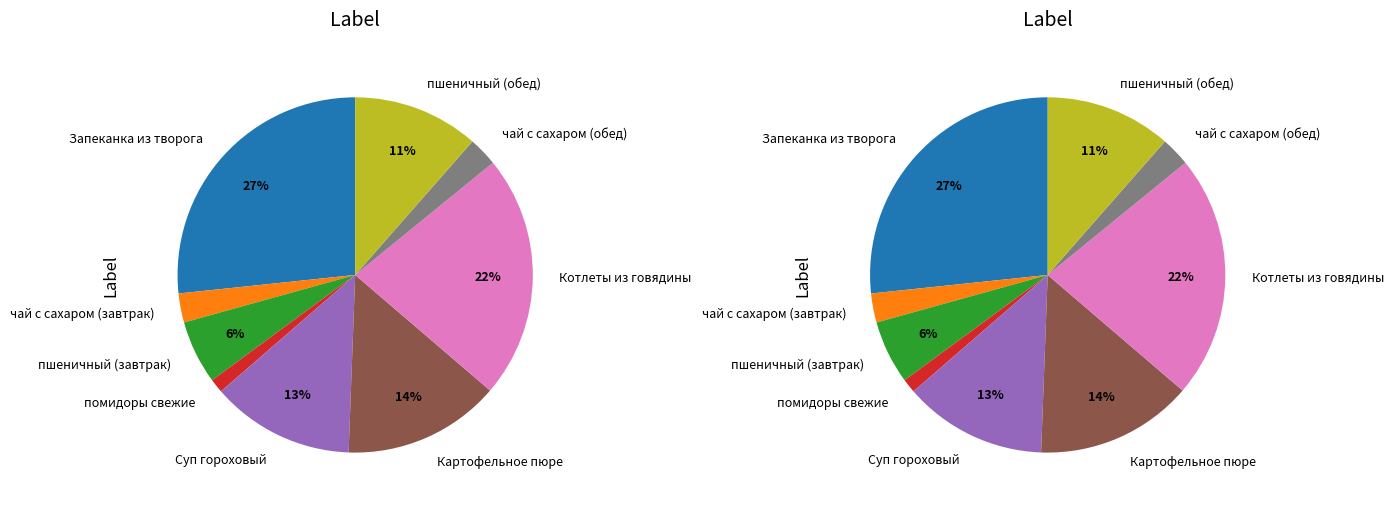

What portion of the pie excludes помидоры свежие?

98.7%